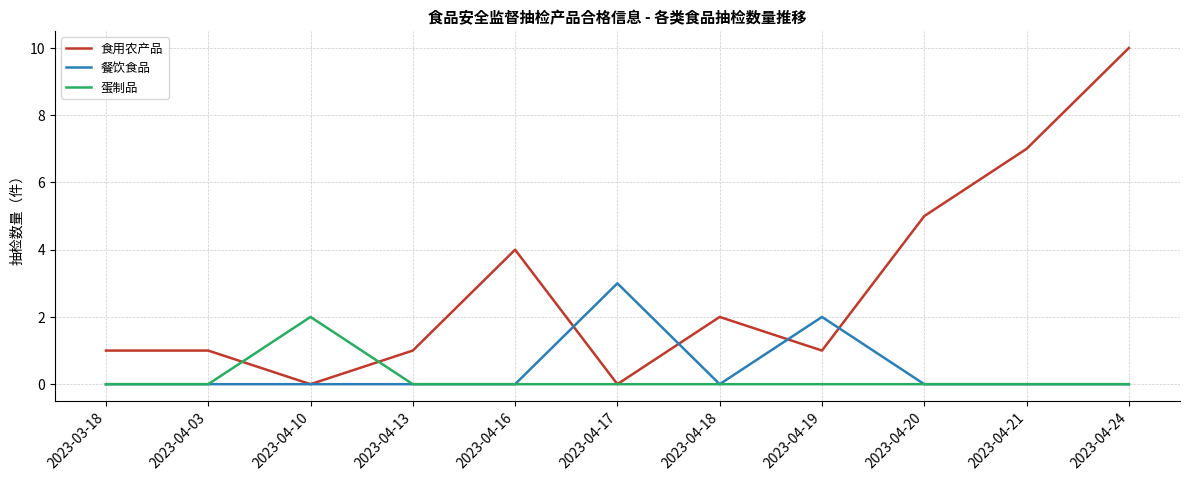

True or false: 食用农产品 and 蛋制品 intersect in this chart.

True